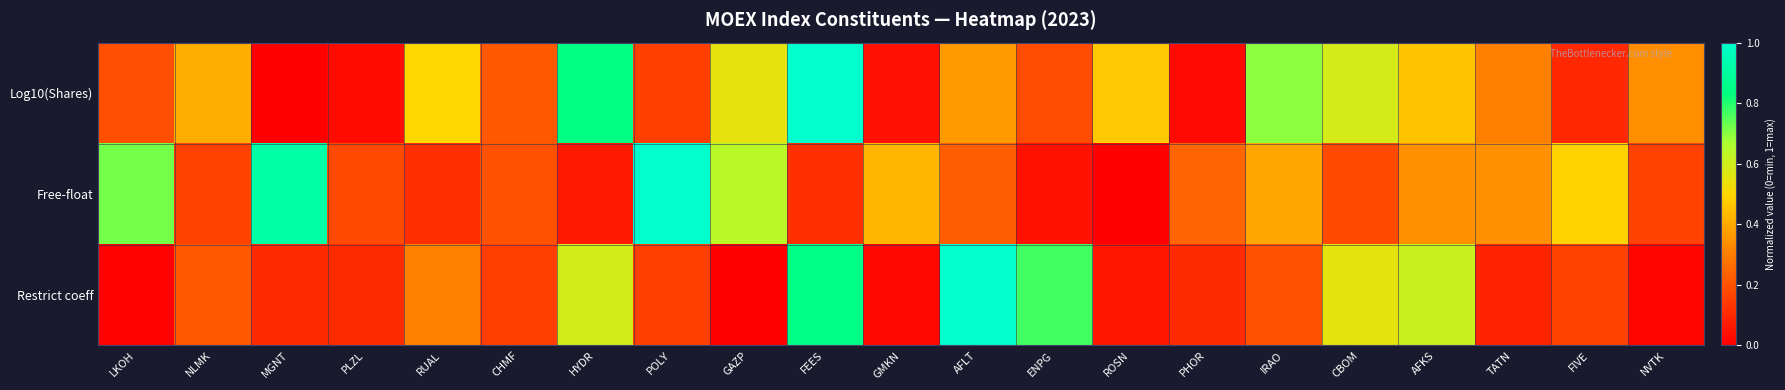

Reading left to right, extract all data points from this chart.

Log10(Shares): LKOH=0.2	NLMK=0.4	MGNT=0.0	PLZL=0.0	RUAL=0.5	CHMF=0.2	HYDR=0.8	POLY=0.2	GAZP=0.5	FEES=1.0	GMKN=0.0	AFLT=0.4	ENPG=0.2	ROSN=0.5	PHOR=0.0	IRAO=0.7	CBOM=0.6	AFKS=0.5	TATN=0.3	FIVE=0.1	NVTK=0.3
Free-float: LKOH=0.7	NLMK=0.2	MGNT=0.9	PLZL=0.2	RUAL=0.1	CHMF=0.2	HYDR=0.1	POLY=1.0	GAZP=0.6	FEES=0.1	GMKN=0.4	AFLT=0.2	ENPG=0.0	ROSN=0.0	PHOR=0.2	IRAO=0.4	CBOM=0.2	AFKS=0.3	TATN=0.3	FIVE=0.5	NVTK=0.2
Restrict coeff: LKOH=0.0	NLMK=0.2	MGNT=0.1	PLZL=0.1	RUAL=0.3	CHMF=0.2	HYDR=0.6	POLY=0.2	GAZP=0.0	FEES=0.8	GMKN=0.0	AFLT=1.0	ENPG=0.8	ROSN=0.1	PHOR=0.1	IRAO=0.2	CBOM=0.6	AFKS=0.6	TATN=0.1	FIVE=0.2	NVTK=0.0